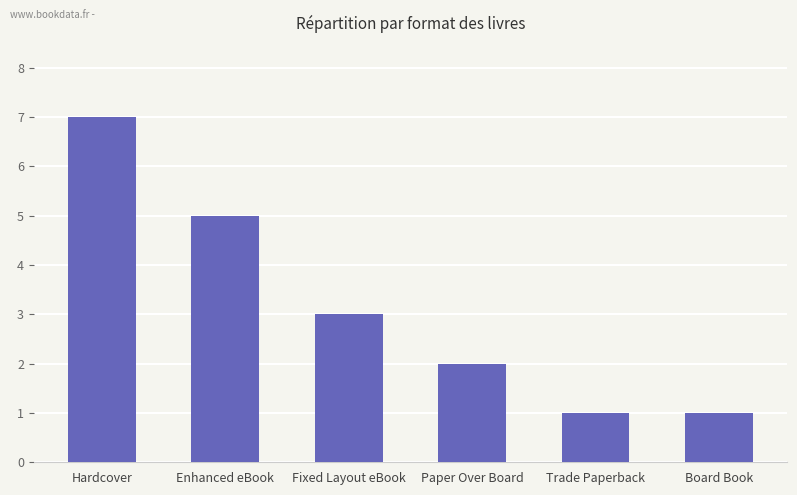

Between Fixed Layout eBook and Trade Paperback, which is larger?

Fixed Layout eBook